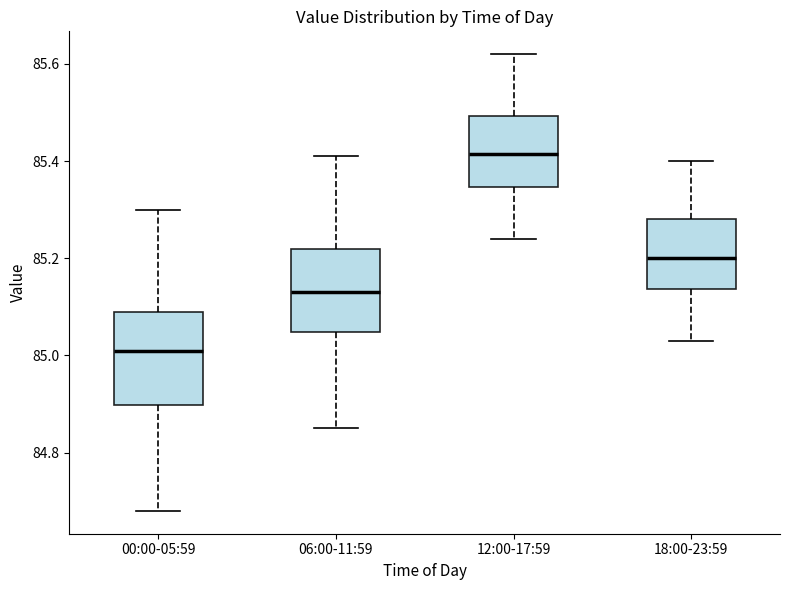

Which box has the lowest median line?

00:00-05:59